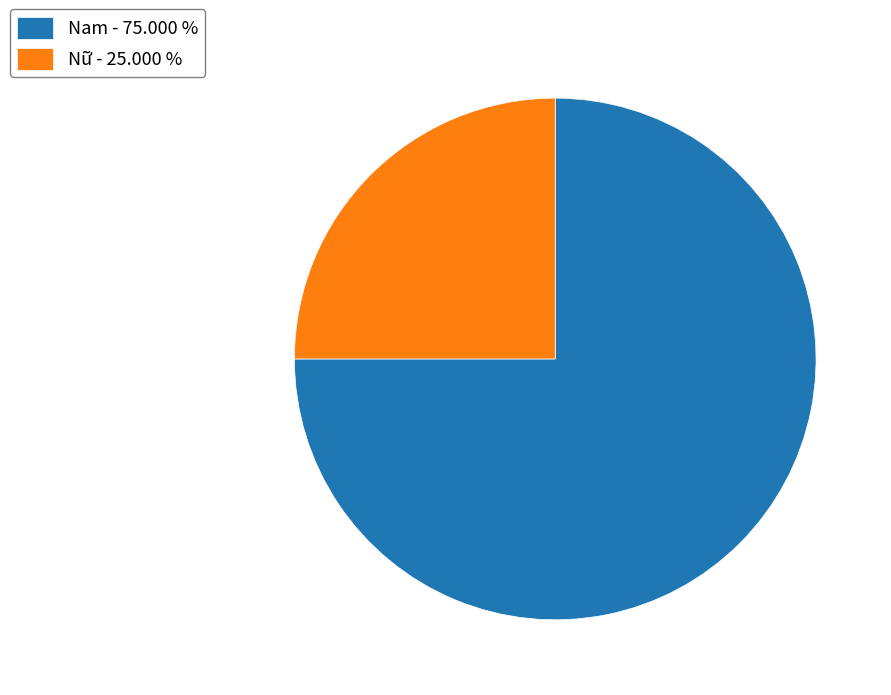

What is the ratio of the value at Nữ to the value at Nam?

0.3